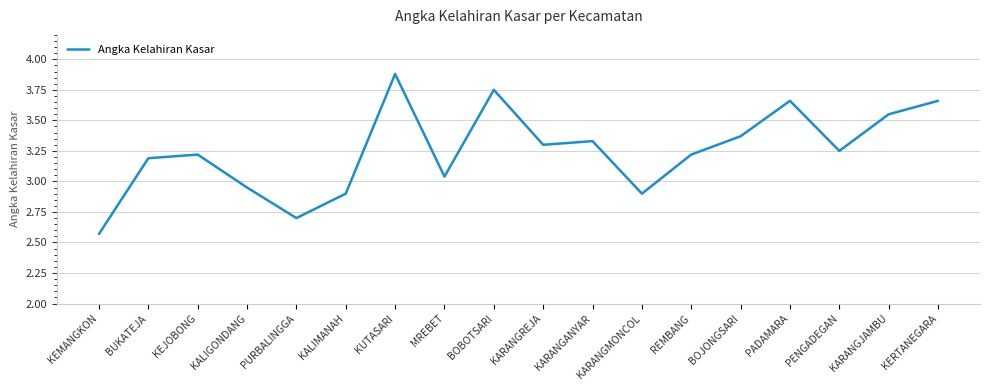

What is the difference between the values at REMBANG and PADAMARA?

0.4